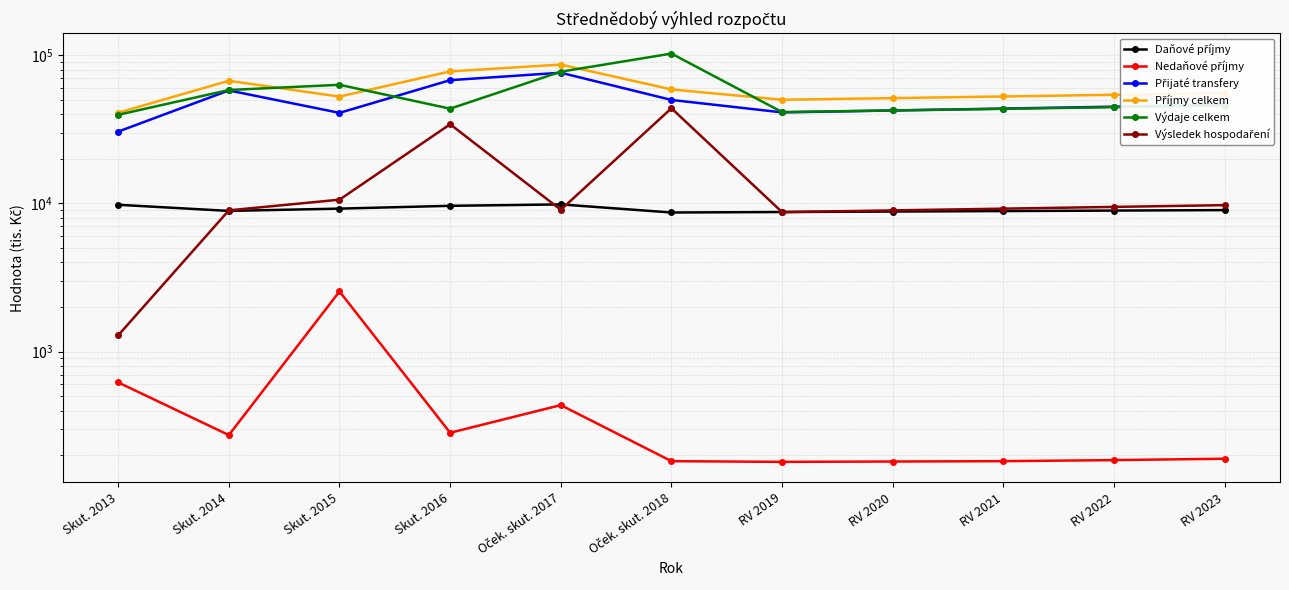

At which category is the sum across all series the highest?

Oček. skut. 2018